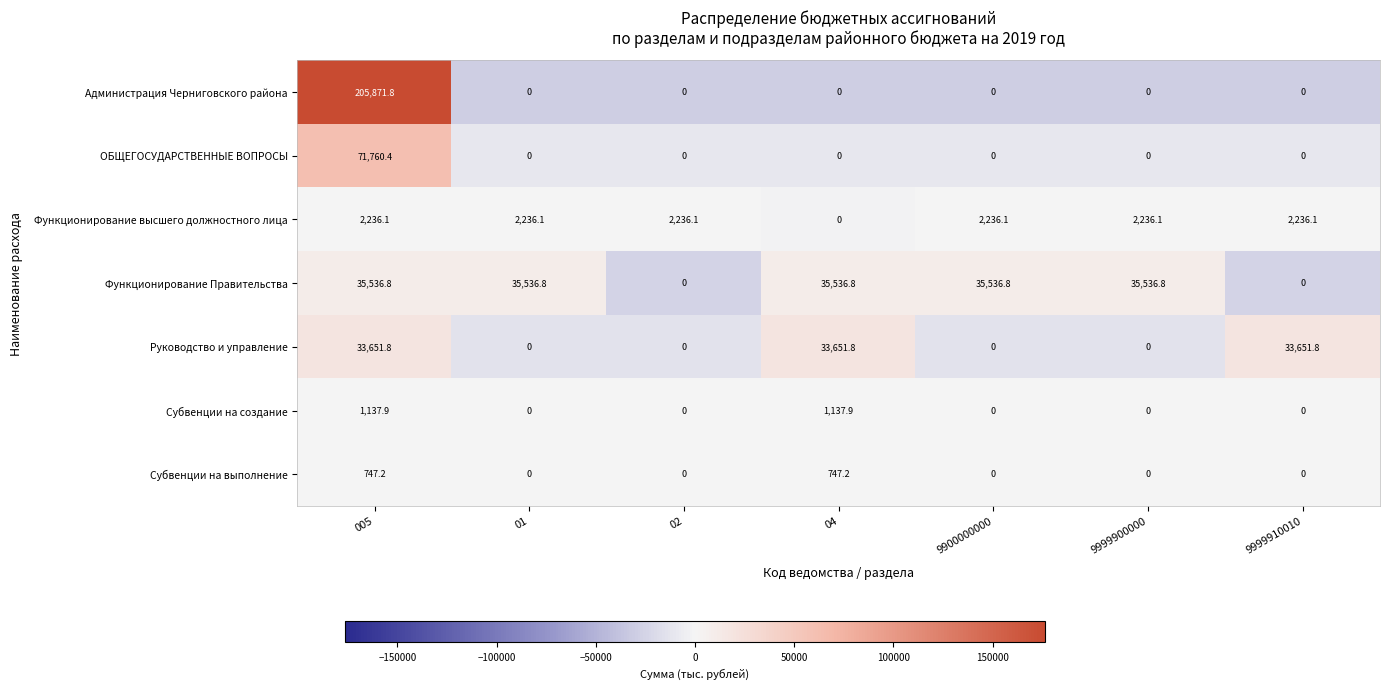

Count the number of data series in this chart.

7